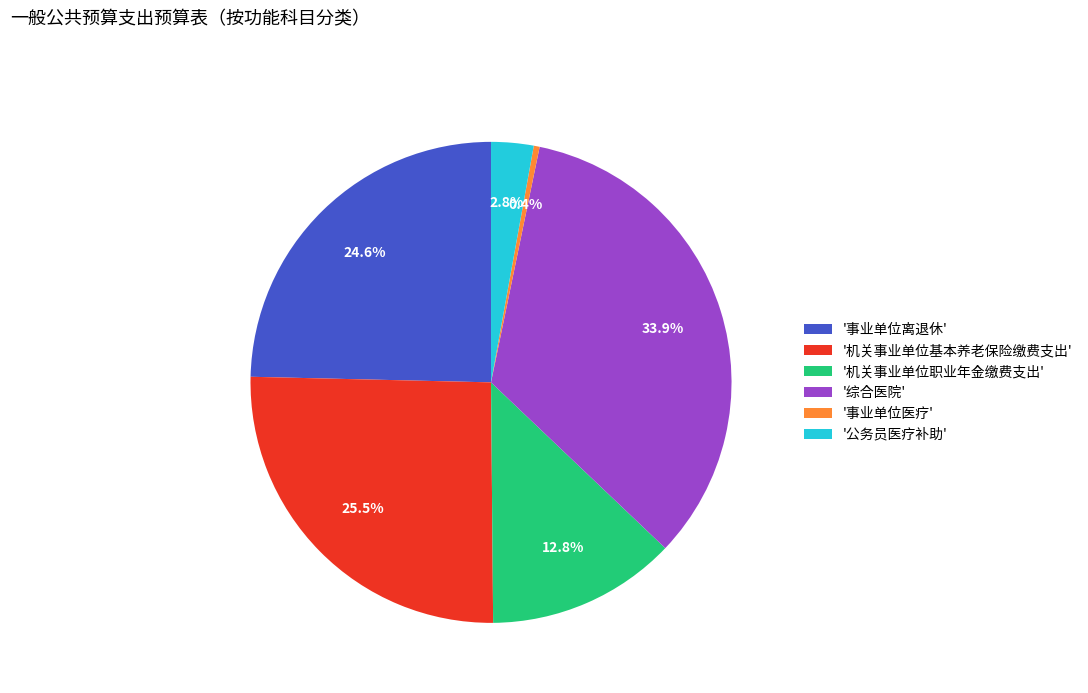

Rank the categories by value from highest to lowest.

'综合医院', '机关事业单位基本养老保险缴费支出', '事业单位离退休', '机关事业单位职业年金缴费支出', '公务员医疗补助', '事业单位医疗'